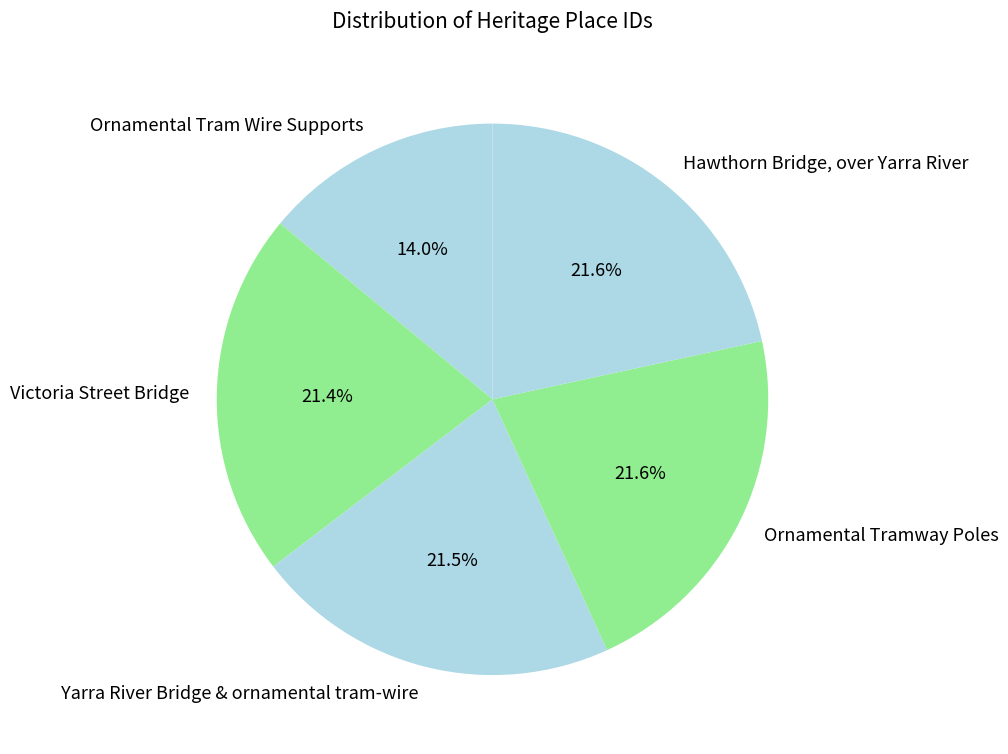

How many slices are in this pie chart?

5